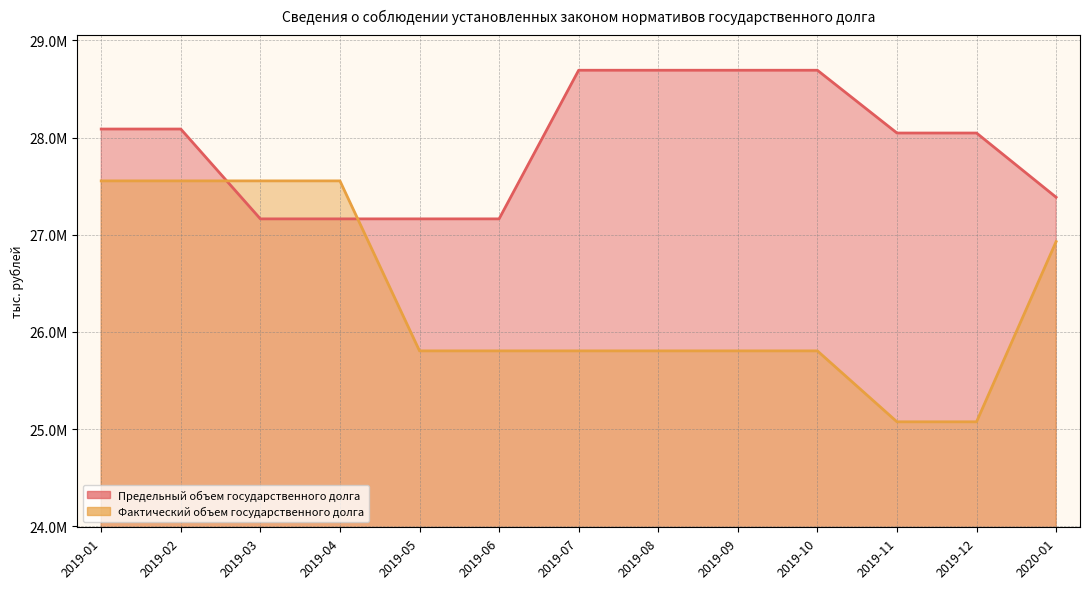

What is the sum of all Фактический объем государственного долга values?

342123966.0